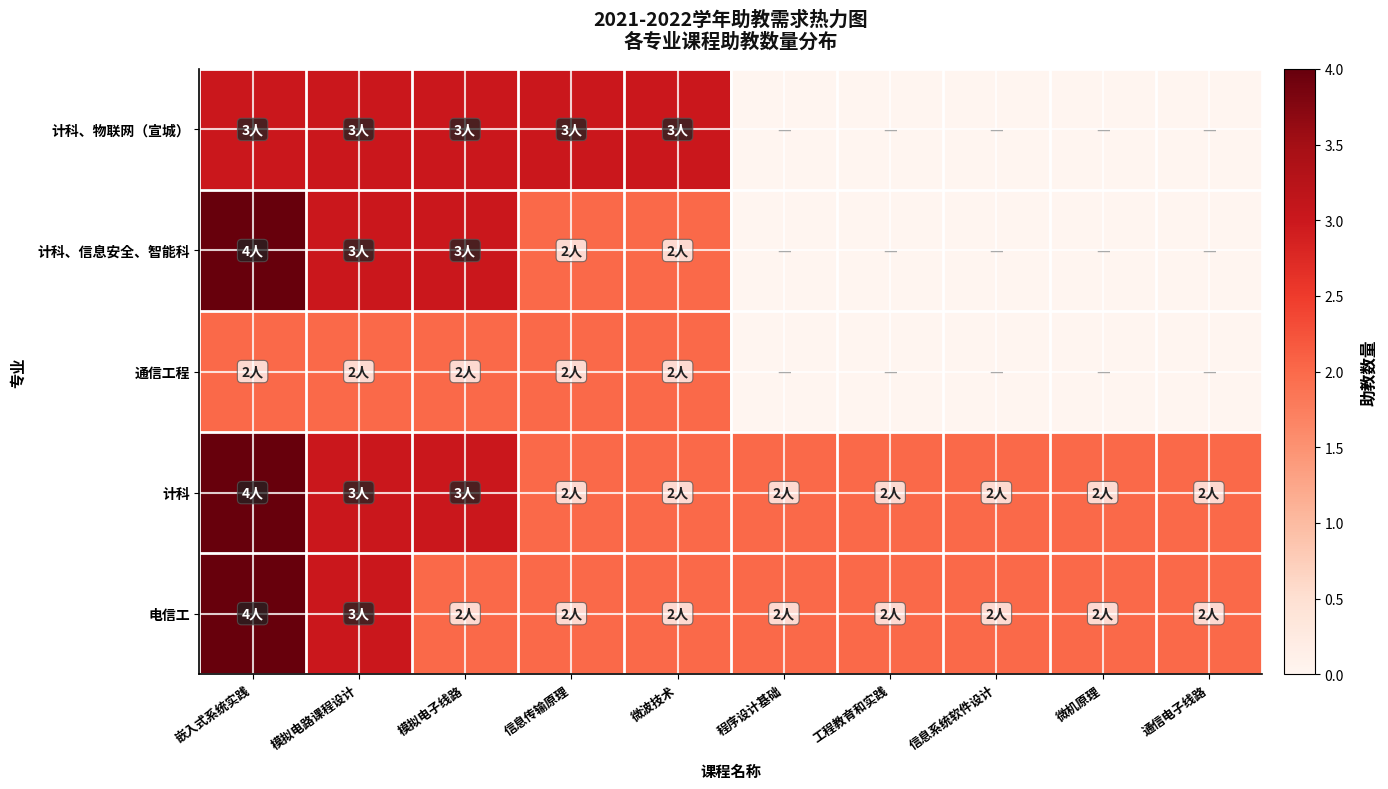

Reading right to left, list all the values displayed in this chart.

电信工: 通信电子线路=2	微机原理=2	信息系统软件设计=2	工程教育和实践=2	程序设计基础=2	微波技术=2	信息传输原理=2	模拟电子线路=2	模拟电路课程设计=3	嵌入式系统实践=4
计科: 通信电子线路=2	微机原理=2	信息系统软件设计=2	工程教育和实践=2	程序设计基础=2	微波技术=2	信息传输原理=2	模拟电子线路=3	模拟电路课程设计=3	嵌入式系统实践=4
通信工程: 通信电子线路=0	微机原理=0	信息系统软件设计=0	工程教育和实践=0	程序设计基础=0	微波技术=2	信息传输原理=2	模拟电子线路=2	模拟电路课程设计=2	嵌入式系统实践=2
计科、信息安全、智能科: 通信电子线路=0	微机原理=0	信息系统软件设计=0	工程教育和实践=0	程序设计基础=0	微波技术=2	信息传输原理=2	模拟电子线路=3	模拟电路课程设计=3	嵌入式系统实践=4
计科、物联网（宣城）: 通信电子线路=0	微机原理=0	信息系统软件设计=0	工程教育和实践=0	程序设计基础=0	微波技术=3	信息传输原理=3	模拟电子线路=3	模拟电路课程设计=3	嵌入式系统实践=3